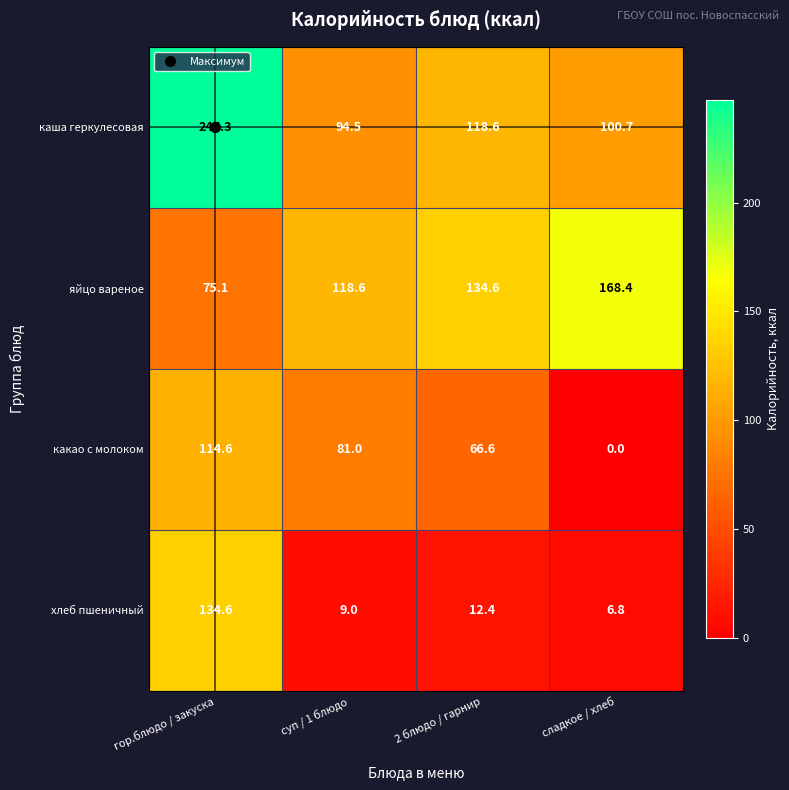

What is the difference between the highest and lowest values at 2 блюдо / гарнир?

122.2